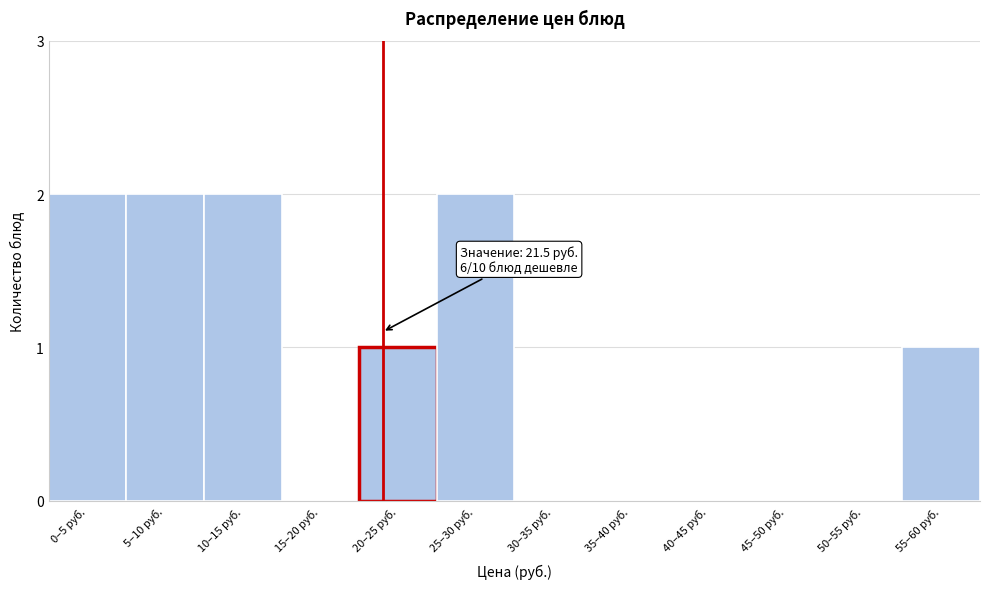

Reading left to right, extract all data points from this chart.

0–5 руб.=2	5–10 руб.=2	10–15 руб.=2	15–20 руб.=0	20–25 руб.=1	25–30 руб.=2	30–35 руб.=0	35–40 руб.=0	40–45 руб.=0	45–50 руб.=0	50–55 руб.=0	55–60 руб.=1